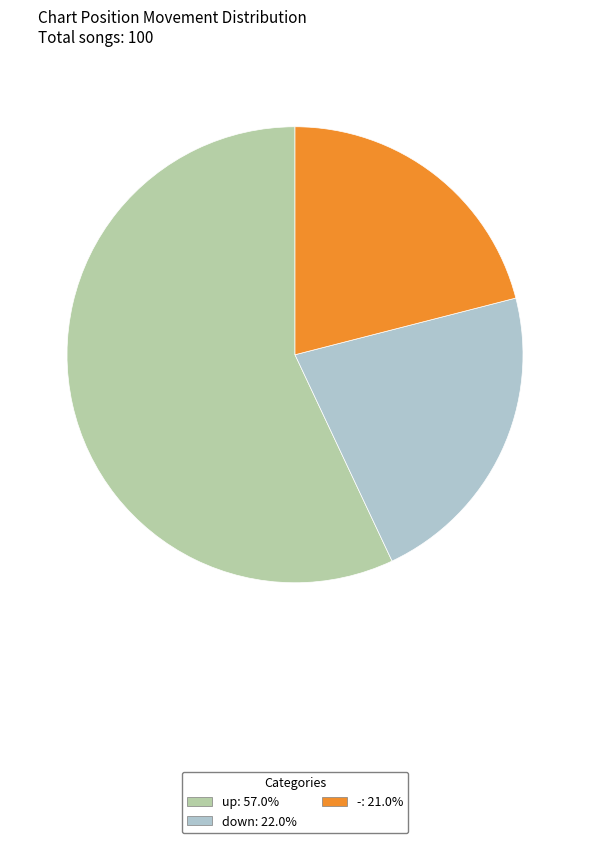

Does down represent more than half of the total?

No